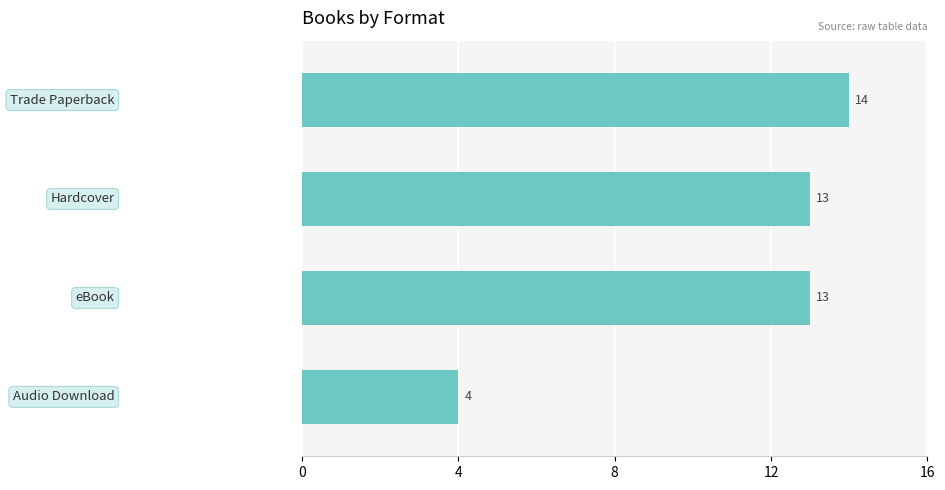

How many values are between 13 and 14?

3